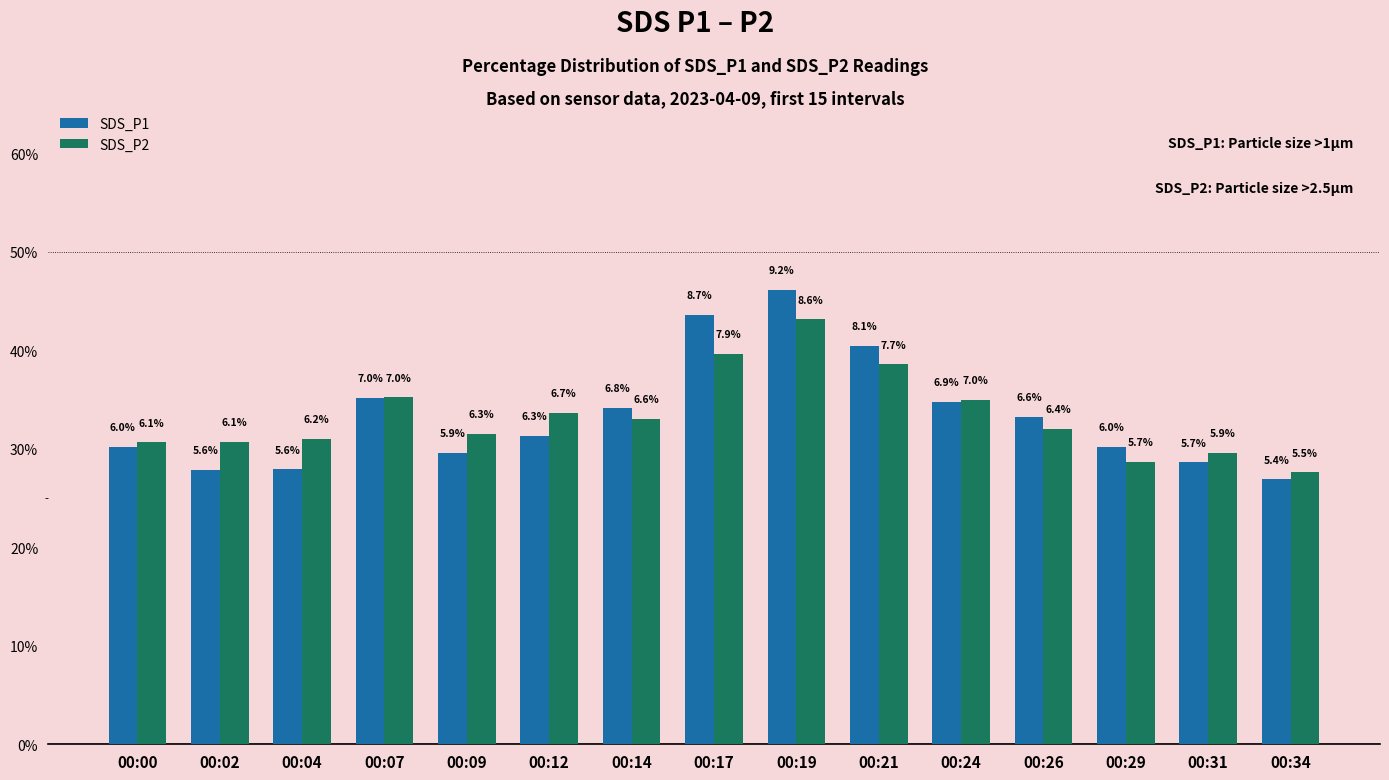

What is the lowest value of the SDS_P1 series?

5.4